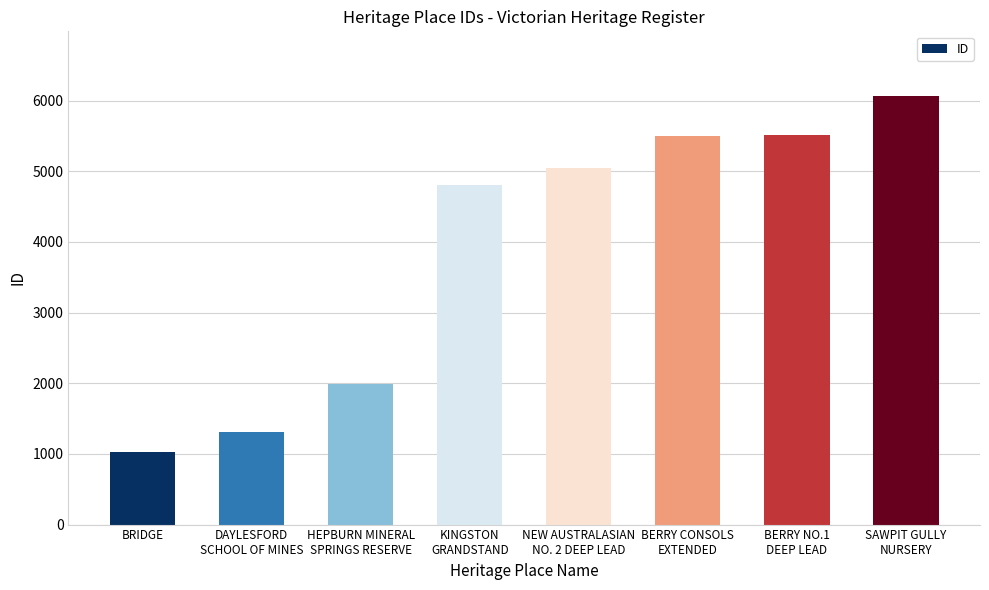

How many data points does each series have?

8